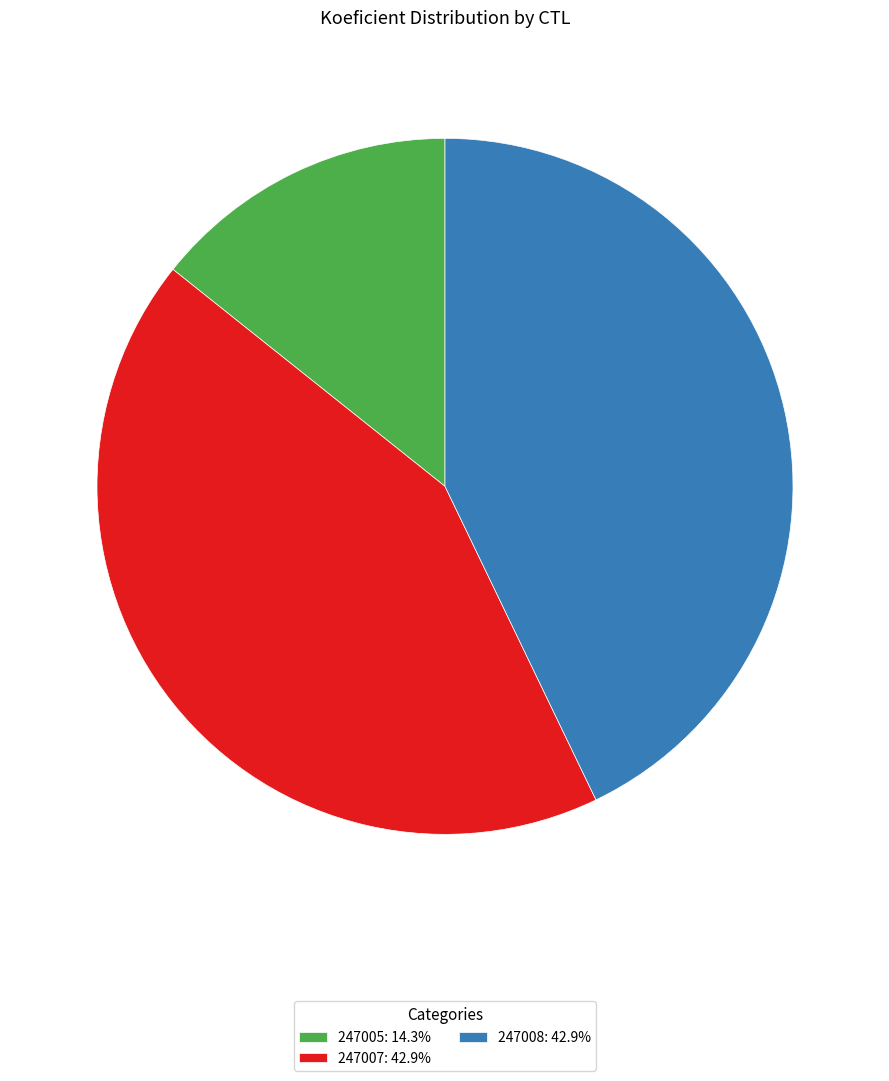

The 247008 slice represents 57% of the pie. True or false?

False